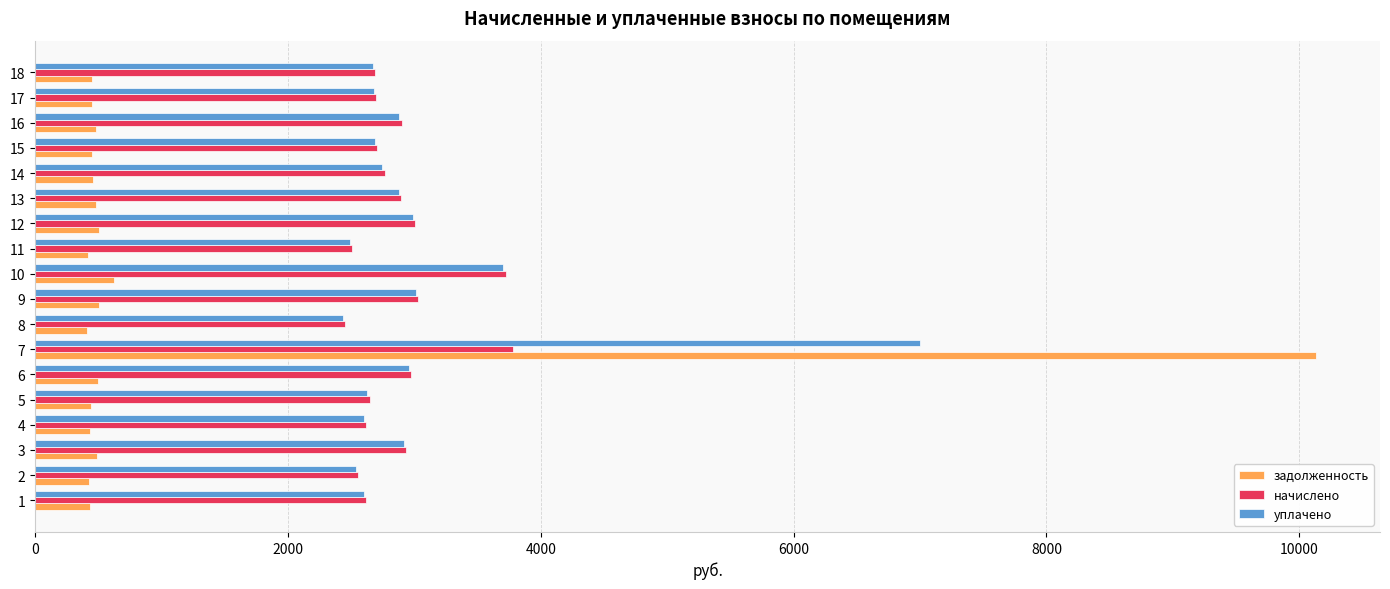

Between 5 and 10, which series saw the biggest shift?

начислено